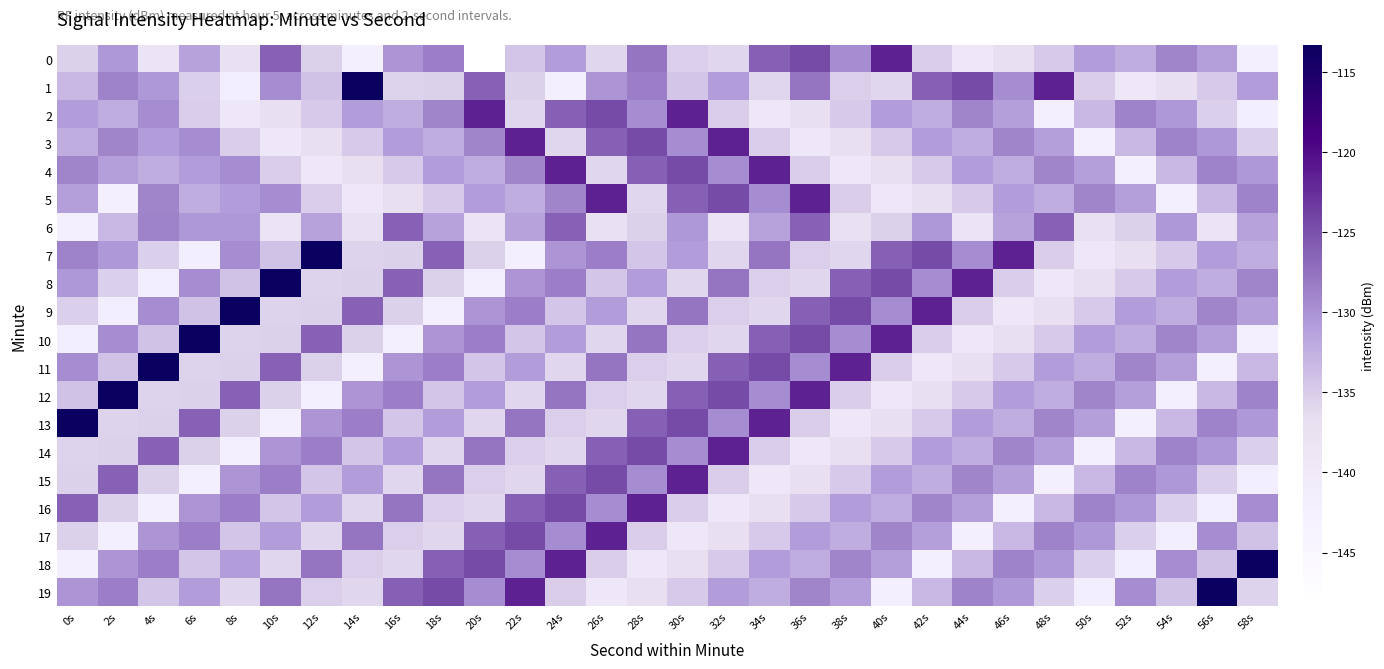

Reading left to right, list all the values displayed in this chart.

0: 0s=-135.4	2s=-130.5	4s=-138.4	6s=-131.3	8s=-137.1	10s=-126.2	12s=-135.4	14s=-142.1	16s=-130.2	18s=-128.4	20s=-148.4	22s=-134.3	24s=-130.8	26s=-135.8	28s=-127.8	30s=-135.2	32s=-135.9	34s=-126.1	36s=-124.4	38s=-129.5	40s=-121.6	42s=-135.1	44s=-139.4	46s=-136.8	48s=-134.7	50s=-130.7	52s=-132.3	54s=-129.0	56s=-131.0	58s=-142.2
1: 0s=-133.2	2s=-128.9	4s=-130.5	6s=-135.3	8s=-141.8	10s=-129.5	12s=-134.0	14s=-113.3	16s=-135.6	18s=-135.4	20s=-126.2	22s=-135.4	24s=-142.1	26s=-130.2	28s=-128.4	30s=-134.3	32s=-130.8	34s=-135.8	36s=-127.8	38s=-135.2	40s=-135.9	42s=-126.1	44s=-124.4	46s=-129.5	48s=-121.6	50s=-135.1	52s=-139.4	54s=-136.8	56s=-134.7	58s=-130.7
2: 0s=-130.7	2s=-132.3	4s=-129.5	6s=-135.1	8s=-139.4	10s=-136.8	12s=-134.7	14s=-130.7	16s=-132.3	18s=-129.0	20s=-121.6	22s=-135.9	24s=-126.1	26s=-124.4	28s=-129.5	30s=-121.6	32s=-135.1	34s=-139.4	36s=-136.8	38s=-134.7	40s=-130.7	42s=-132.3	44s=-129.0	46s=-131.0	48s=-142.2	50s=-133.2	52s=-128.9	54s=-130.5	56s=-135.3	58s=-141.8
3: 0s=-132.3	2s=-129.0	4s=-130.7	6s=-129.5	8s=-135.1	10s=-139.4	12s=-136.8	14s=-134.7	16s=-130.7	18s=-132.3	20s=-129.0	22s=-121.6	24s=-135.9	26s=-126.1	28s=-124.4	30s=-129.5	32s=-121.6	34s=-135.1	36s=-139.4	38s=-136.8	40s=-134.7	42s=-130.7	44s=-132.3	46s=-129.0	48s=-131.0	50s=-142.2	52s=-133.2	54s=-128.9	56s=-130.5	58s=-135.3
4: 0s=-129.0	2s=-131.0	4s=-132.3	6s=-130.7	8s=-129.5	10s=-135.1	12s=-139.4	14s=-136.8	16s=-134.7	18s=-130.7	20s=-132.3	22s=-129.0	24s=-121.6	26s=-135.9	28s=-126.1	30s=-124.4	32s=-129.5	34s=-121.6	36s=-135.1	38s=-139.4	40s=-136.8	42s=-134.7	44s=-130.7	46s=-132.3	48s=-129.0	50s=-131.0	52s=-142.2	54s=-133.2	56s=-128.9	58s=-130.5
5: 0s=-131.0	2s=-142.2	4s=-129.0	6s=-132.3	8s=-130.7	10s=-129.5	12s=-135.1	14s=-139.4	16s=-136.8	18s=-134.7	20s=-130.7	22s=-132.3	24s=-129.0	26s=-121.6	28s=-135.9	30s=-126.1	32s=-124.4	34s=-129.5	36s=-121.6	38s=-135.1	40s=-139.4	42s=-136.8	44s=-134.7	46s=-130.7	48s=-132.3	50s=-129.0	52s=-131.0	54s=-142.2	56s=-133.2	58s=-128.9
6: 0s=-142.2	2s=-133.2	4s=-128.9	6s=-130.5	8s=-130.5	10s=-138.4	12s=-131.3	14s=-137.1	16s=-126.2	18s=-131.3	20s=-138.4	22s=-131.3	24s=-126.2	26s=-137.1	28s=-135.4	30s=-130.5	32s=-138.4	34s=-131.3	36s=-126.2	38s=-137.1	40s=-135.4	42s=-130.5	44s=-138.4	46s=-131.3	48s=-126.2	50s=-137.1	52s=-135.4	54s=-130.5	56s=-138.4	58s=-131.3
7: 0s=-128.9	2s=-130.5	4s=-135.3	6s=-141.8	8s=-129.5	10s=-134.0	12s=-113.3	14s=-135.6	16s=-135.4	18s=-126.2	20s=-135.4	22s=-142.1	24s=-130.2	26s=-128.4	28s=-134.3	30s=-130.8	32s=-135.8	34s=-127.8	36s=-135.2	38s=-135.9	40s=-126.1	42s=-124.4	44s=-129.5	46s=-121.6	48s=-135.1	50s=-139.4	52s=-136.8	54s=-134.7	56s=-130.7	58s=-132.3
8: 0s=-130.5	2s=-135.3	4s=-141.8	6s=-129.5	8s=-134.0	10s=-113.3	12s=-135.6	14s=-135.4	16s=-126.2	18s=-135.4	20s=-142.1	22s=-130.2	24s=-128.4	26s=-134.3	28s=-130.8	30s=-135.8	32s=-127.8	34s=-135.2	36s=-135.9	38s=-126.1	40s=-124.4	42s=-129.5	44s=-121.6	46s=-135.1	48s=-139.4	50s=-136.8	52s=-134.7	54s=-130.7	56s=-132.3	58s=-129.0
9: 0s=-135.3	2s=-141.8	4s=-129.5	6s=-134.0	8s=-113.3	10s=-135.6	12s=-135.4	14s=-126.2	16s=-135.4	18s=-142.1	20s=-130.2	22s=-128.4	24s=-134.3	26s=-130.8	28s=-135.8	30s=-127.8	32s=-135.2	34s=-135.9	36s=-126.1	38s=-124.4	40s=-129.5	42s=-121.6	44s=-135.1	46s=-139.4	48s=-136.8	50s=-134.7	52s=-130.7	54s=-132.3	56s=-129.0	58s=-131.0
10: 0s=-141.8	2s=-129.5	4s=-134.0	6s=-113.3	8s=-135.6	10s=-135.4	12s=-126.2	14s=-135.4	16s=-142.1	18s=-130.2	20s=-128.4	22s=-134.3	24s=-130.8	26s=-135.8	28s=-127.8	30s=-135.2	32s=-135.9	34s=-126.1	36s=-124.4	38s=-129.5	40s=-121.6	42s=-135.1	44s=-139.4	46s=-136.8	48s=-134.7	50s=-130.7	52s=-132.3	54s=-129.0	56s=-131.0	58s=-142.2
11: 0s=-129.5	2s=-134.0	4s=-113.3	6s=-135.6	8s=-135.4	10s=-126.2	12s=-135.4	14s=-142.1	16s=-130.2	18s=-128.4	20s=-134.3	22s=-130.8	24s=-135.8	26s=-127.8	28s=-135.2	30s=-135.9	32s=-126.1	34s=-124.4	36s=-129.5	38s=-121.6	40s=-135.1	42s=-139.4	44s=-136.8	46s=-134.7	48s=-130.7	50s=-132.3	52s=-129.0	54s=-131.0	56s=-142.2	58s=-133.2
12: 0s=-134.0	2s=-113.3	4s=-135.6	6s=-135.4	8s=-126.2	10s=-135.4	12s=-142.1	14s=-130.2	16s=-128.4	18s=-134.3	20s=-130.8	22s=-135.8	24s=-127.8	26s=-135.2	28s=-135.9	30s=-126.1	32s=-124.4	34s=-129.5	36s=-121.6	38s=-135.1	40s=-139.4	42s=-136.8	44s=-134.7	46s=-130.7	48s=-132.3	50s=-129.0	52s=-131.0	54s=-142.2	56s=-133.2	58s=-128.9
13: 0s=-113.3	2s=-135.6	4s=-135.4	6s=-126.2	8s=-135.4	10s=-142.1	12s=-130.2	14s=-128.4	16s=-134.3	18s=-130.8	20s=-135.8	22s=-127.8	24s=-135.2	26s=-135.9	28s=-126.1	30s=-124.4	32s=-129.5	34s=-121.6	36s=-135.1	38s=-139.4	40s=-136.8	42s=-134.7	44s=-130.7	46s=-132.3	48s=-129.0	50s=-131.0	52s=-142.2	54s=-133.2	56s=-128.9	58s=-130.5
14: 0s=-135.6	2s=-135.4	4s=-126.2	6s=-135.4	8s=-142.1	10s=-130.2	12s=-128.4	14s=-134.3	16s=-130.8	18s=-135.8	20s=-127.8	22s=-135.2	24s=-135.9	26s=-126.1	28s=-124.4	30s=-129.5	32s=-121.6	34s=-135.1	36s=-139.4	38s=-136.8	40s=-134.7	42s=-130.7	44s=-132.3	46s=-129.0	48s=-131.0	50s=-142.2	52s=-133.2	54s=-128.9	56s=-130.5	58s=-135.3
15: 0s=-135.4	2s=-126.2	4s=-135.4	6s=-142.1	8s=-130.2	10s=-128.4	12s=-134.3	14s=-130.8	16s=-135.8	18s=-127.8	20s=-135.2	22s=-135.9	24s=-126.1	26s=-124.4	28s=-129.5	30s=-121.6	32s=-135.1	34s=-139.4	36s=-136.8	38s=-134.7	40s=-130.7	42s=-132.3	44s=-129.0	46s=-131.0	48s=-142.2	50s=-133.2	52s=-128.9	54s=-130.5	56s=-135.3	58s=-141.8
16: 0s=-126.2	2s=-135.4	4s=-142.1	6s=-130.2	8s=-128.4	10s=-134.3	12s=-130.8	14s=-135.8	16s=-127.8	18s=-135.2	20s=-135.9	22s=-126.1	24s=-124.4	26s=-129.5	28s=-121.6	30s=-135.1	32s=-139.4	34s=-136.8	36s=-134.7	38s=-130.7	40s=-132.3	42s=-129.0	44s=-131.0	46s=-142.2	48s=-133.2	50s=-128.9	52s=-130.5	54s=-135.3	56s=-141.8	58s=-129.5
17: 0s=-135.4	2s=-142.1	4s=-130.2	6s=-128.4	8s=-134.3	10s=-130.8	12s=-135.8	14s=-127.8	16s=-135.2	18s=-135.9	20s=-126.1	22s=-124.4	24s=-129.5	26s=-121.6	28s=-135.1	30s=-139.4	32s=-136.8	34s=-134.7	36s=-130.7	38s=-132.3	40s=-129.0	42s=-131.0	44s=-142.2	46s=-133.2	48s=-128.9	50s=-130.5	52s=-135.3	54s=-141.8	56s=-129.5	58s=-134.0
18: 0s=-142.1	2s=-130.2	4s=-128.4	6s=-134.3	8s=-130.8	10s=-135.8	12s=-127.8	14s=-135.2	16s=-135.9	18s=-126.1	20s=-124.4	22s=-129.5	24s=-121.6	26s=-135.1	28s=-139.4	30s=-136.8	32s=-134.7	34s=-130.7	36s=-132.3	38s=-129.0	40s=-131.0	42s=-142.2	44s=-133.2	46s=-128.9	48s=-130.5	50s=-135.3	52s=-141.8	54s=-129.5	56s=-134.0	58s=-113.3
19: 0s=-130.2	2s=-128.4	4s=-134.3	6s=-130.8	8s=-135.8	10s=-127.8	12s=-135.2	14s=-135.9	16s=-126.1	18s=-124.4	20s=-129.5	22s=-121.6	24s=-135.1	26s=-139.4	28s=-136.8	30s=-134.7	32s=-130.7	34s=-132.3	36s=-129.0	38s=-131.0	40s=-142.2	42s=-133.2	44s=-128.9	46s=-130.5	48s=-135.3	50s=-141.8	52s=-129.5	54s=-134.0	56s=-113.3	58s=-135.6